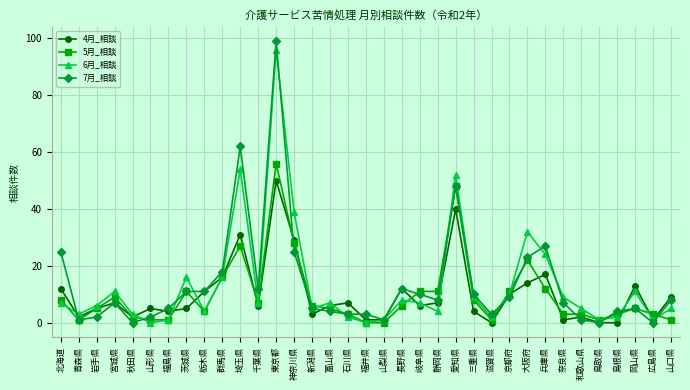

At which category does 6月_相談 reach its first local valley?

青森県